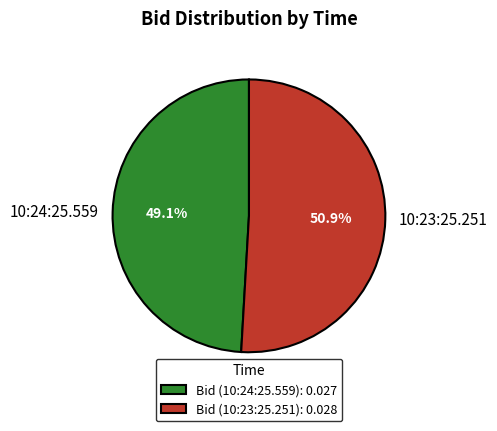

What is the majority slice?

10:23:25.251